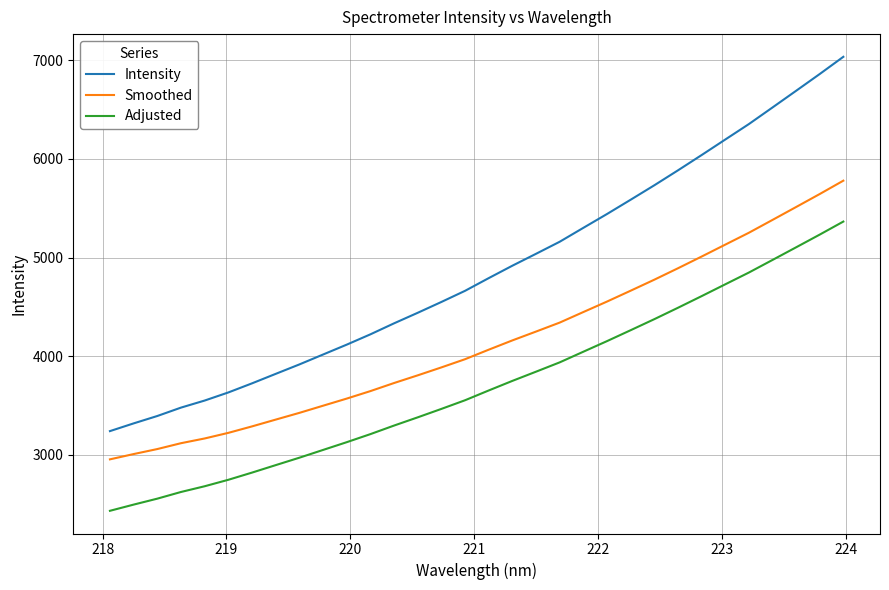

What is the difference between the maximum and minimum values in the Smoothed series?

2823.8